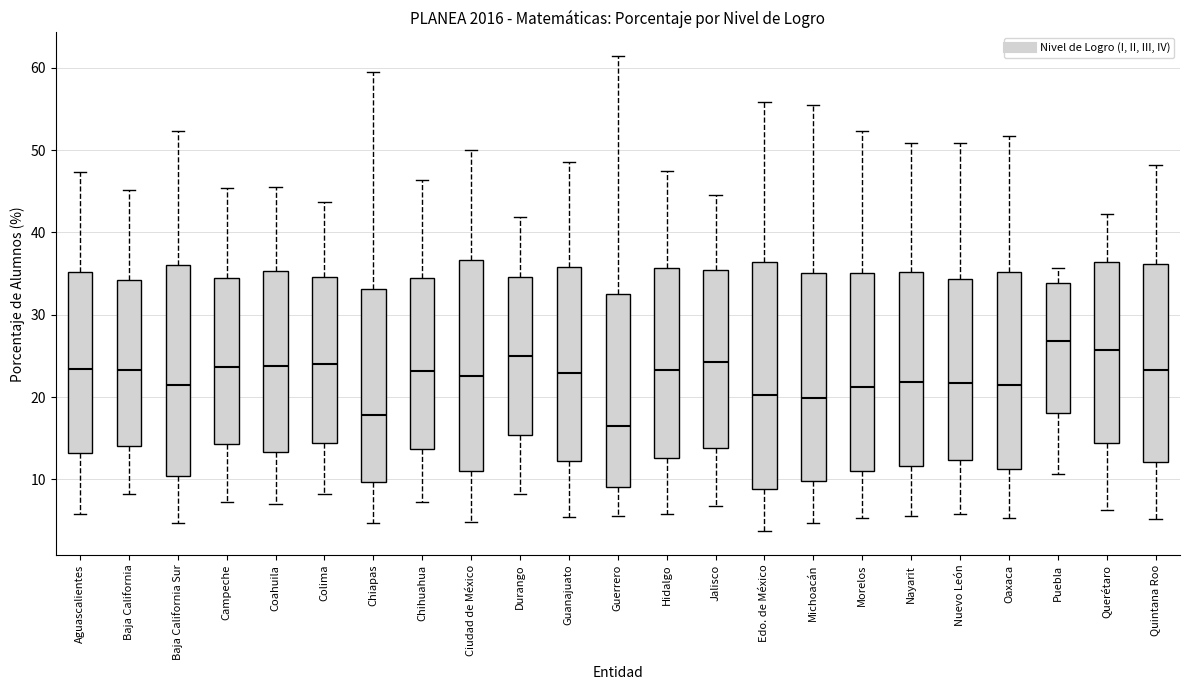

Which box is the tallest, from its lower edge to its upper edge?

Edo. de México